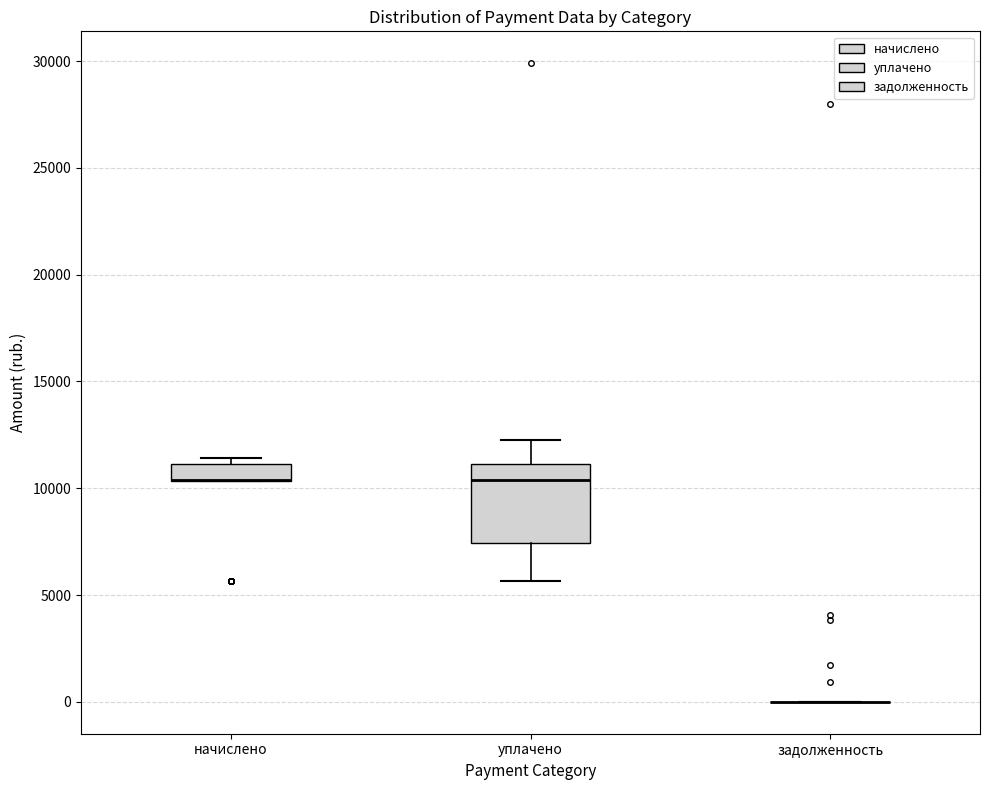

Which box is the tallest, from its lower edge to its upper edge?

уплачено